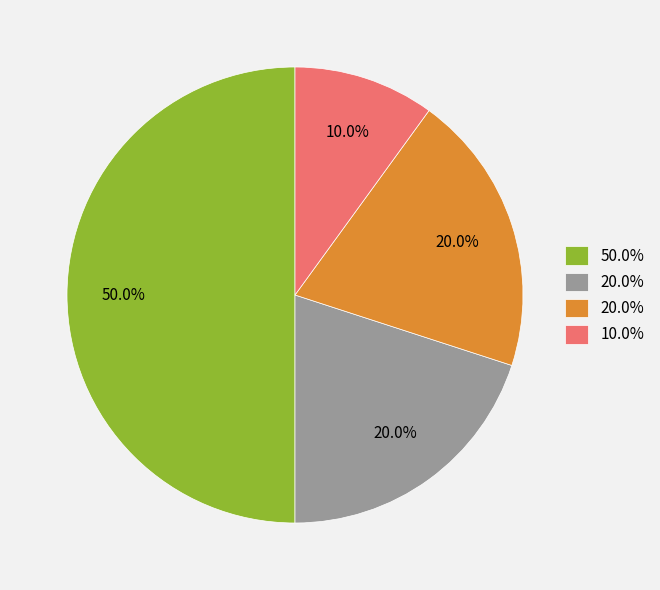

How many segments does this pie chart have?

4